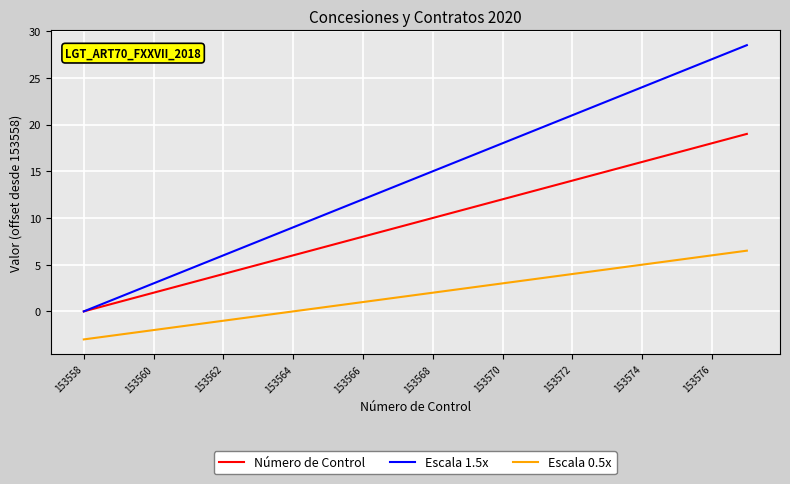

Which series has the widest spread of values?

Escala 1.5x